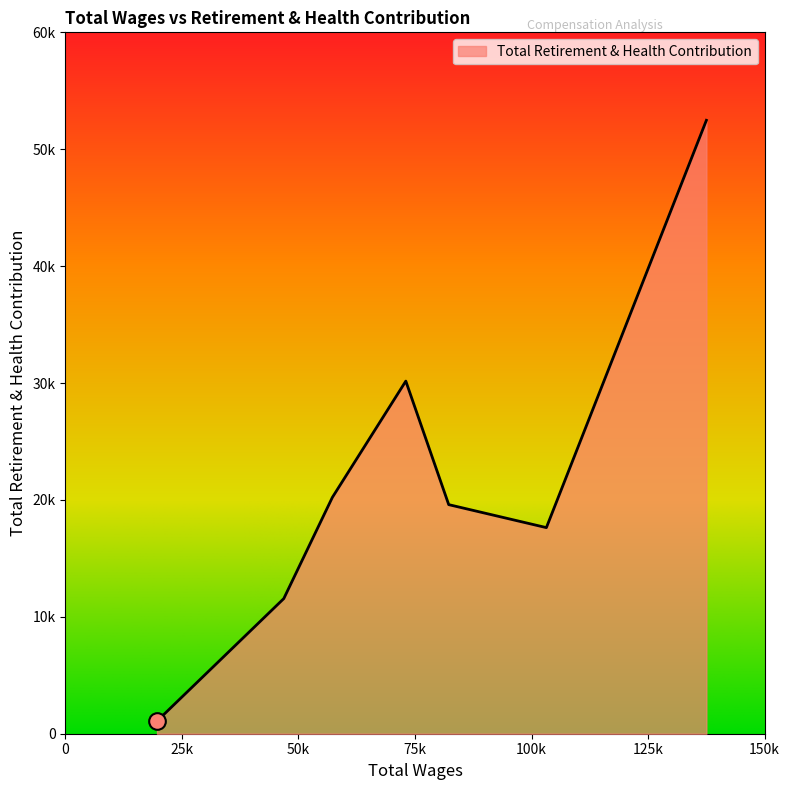

Rank the categories by value from lowest to highest.

19646.0, 46851.0, 103190.0, 82239.0, 57275.0, 73033.0, 137519.0